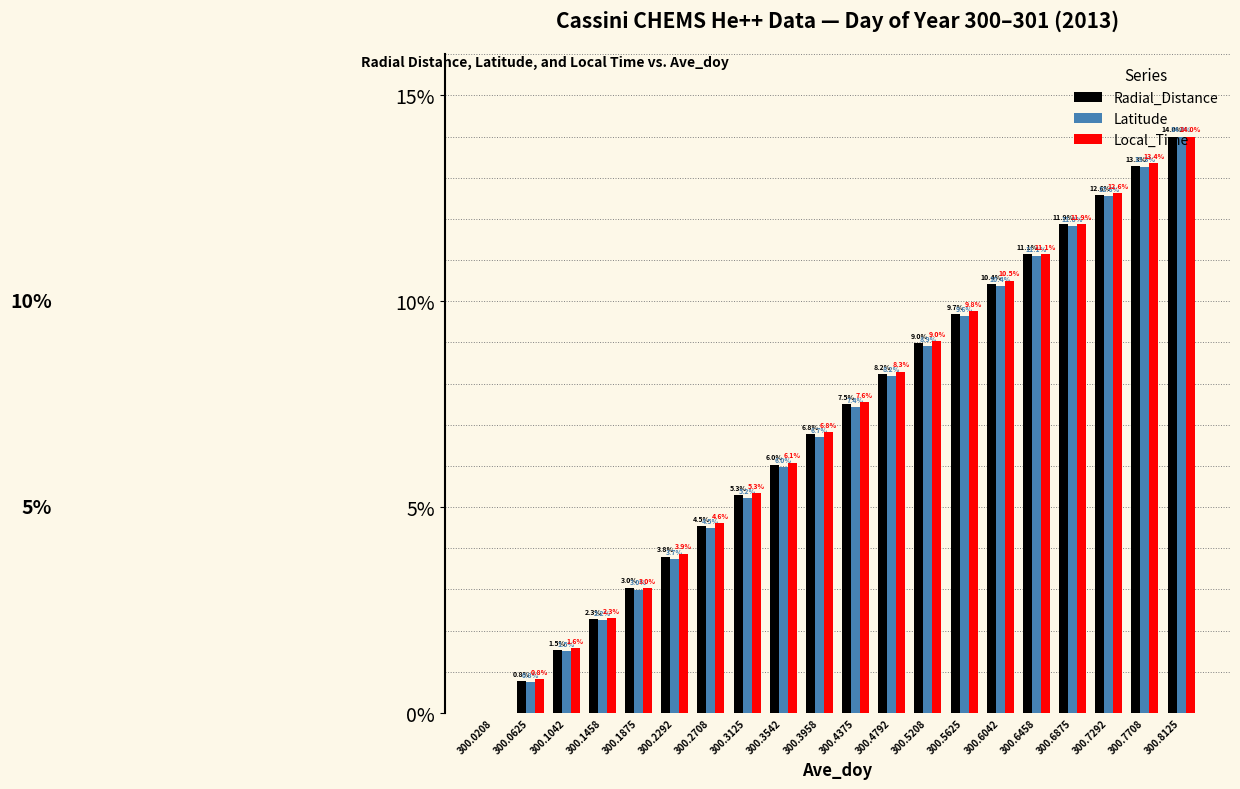

What is the sum of the Latitude values at 300.8125 and 300.2708?

18.5